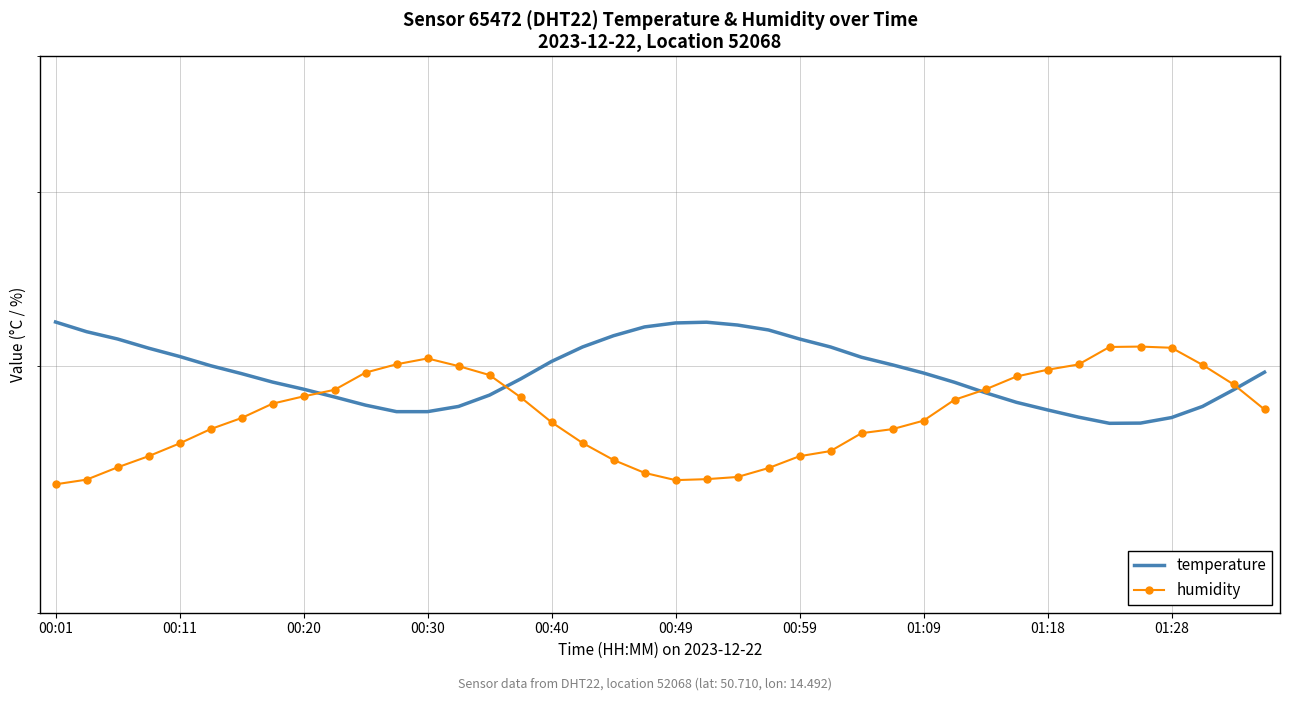

Which category has the lowest value in the temperature series?

34